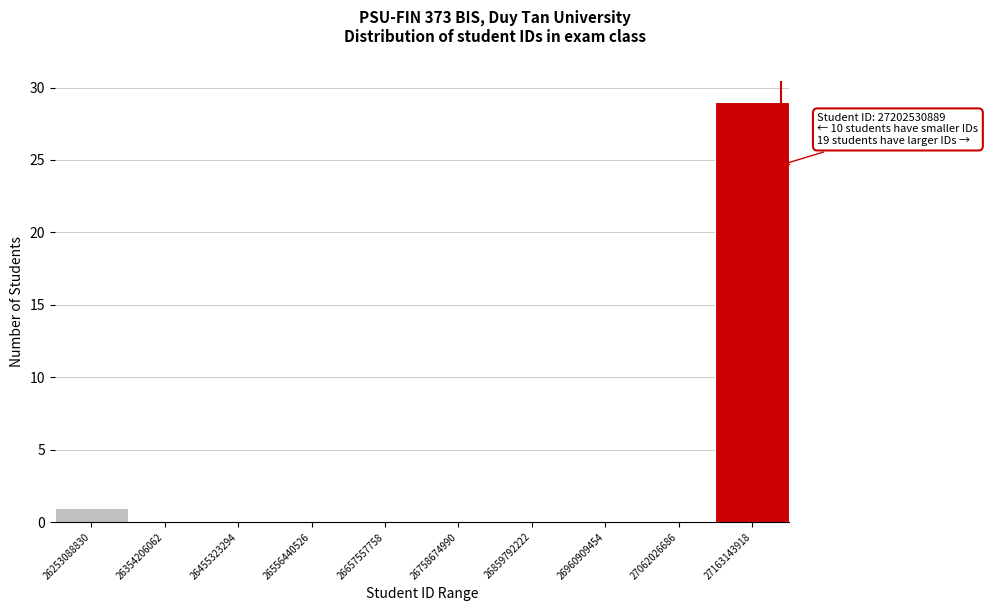

Which range on the x-axis has the tallest bar?

27120000000 to 27220000000